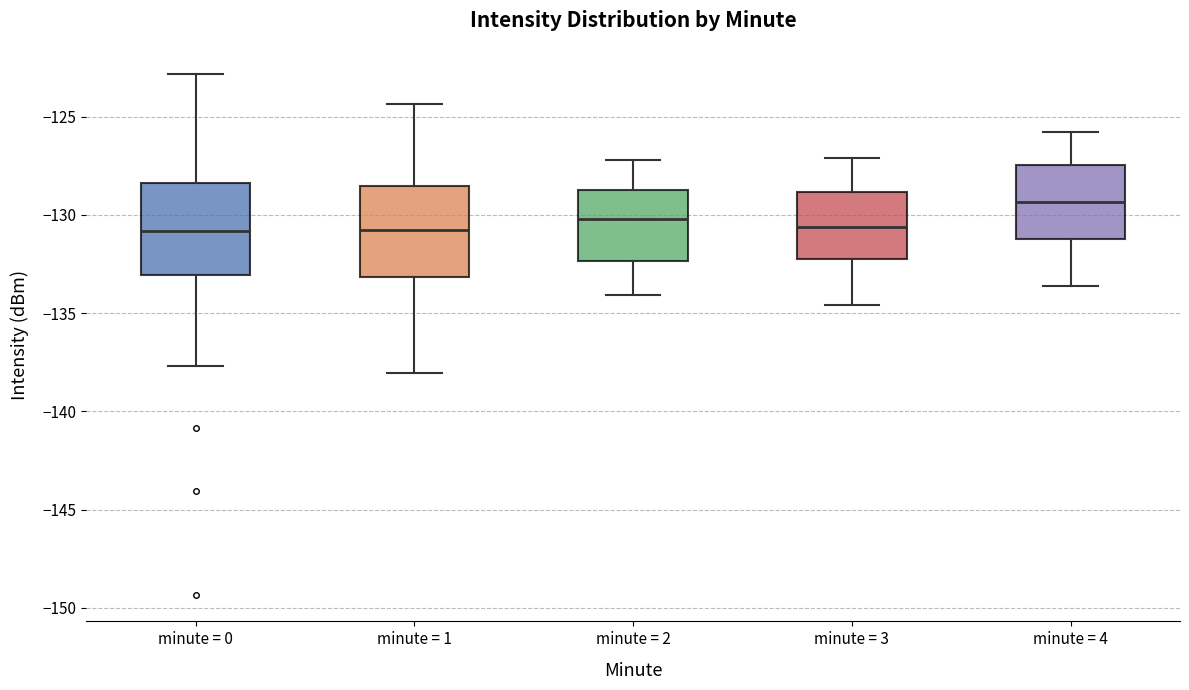

Reading left to right, transcribe this box plot: for each box, give where its median line is, the range the box spans, and where its two whiskers end, as read against the y-axis. The values are not printed on the chart, so give them approximately, as read against the axis.

minute = 0: median -131.0, box -133.0 to -128.5, whiskers -137.5 to -123.0
minute = 1: median -131.0, box -133.0 to -128.5, whiskers -138.0 to -124.5
minute = 2: median -130.0, box -132.5 to -128.5, whiskers -134.0 to -127.0
minute = 3: median -130.5, box -132.0 to -129.0, whiskers -134.5 to -127.0
minute = 4: median -129.5, box -131.0 to -127.5, whiskers -133.5 to -126.0